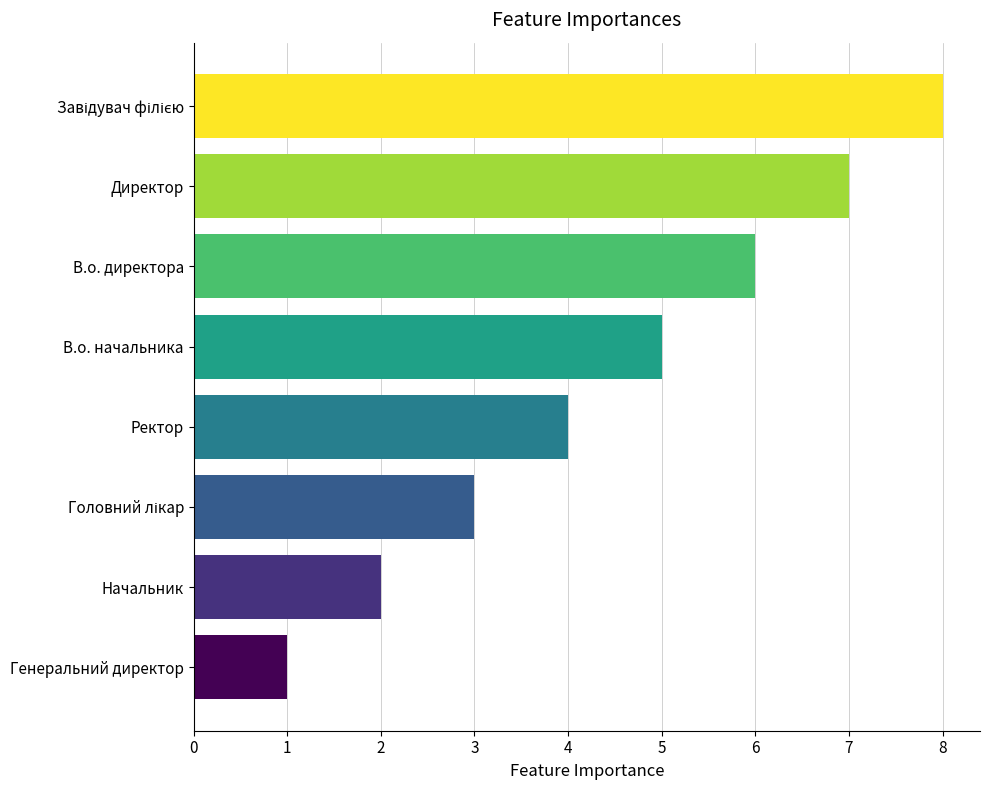

What is the change in value from Ректор to В.о. директора?

+2